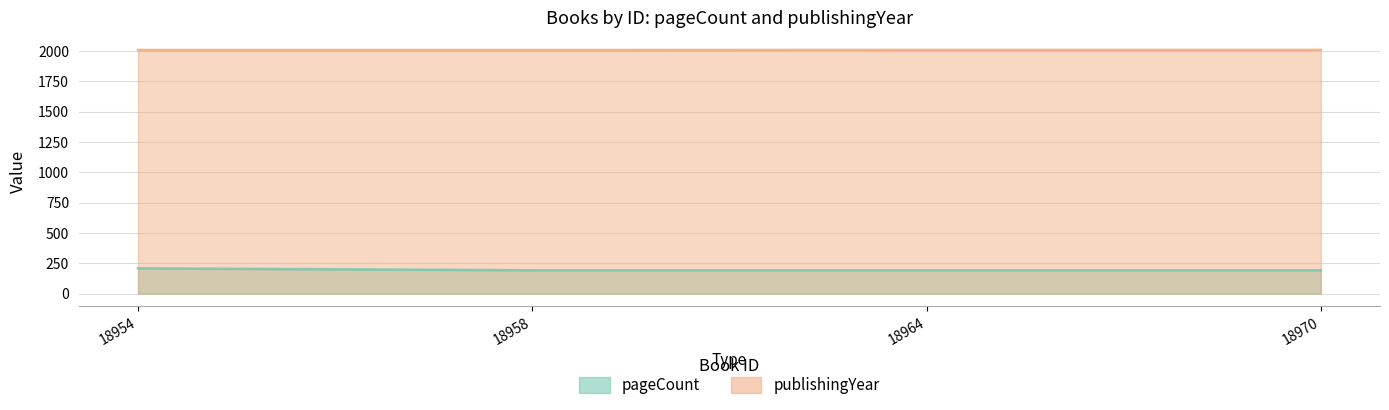

True or false: pageCount and publishingYear intersect in this chart.

False